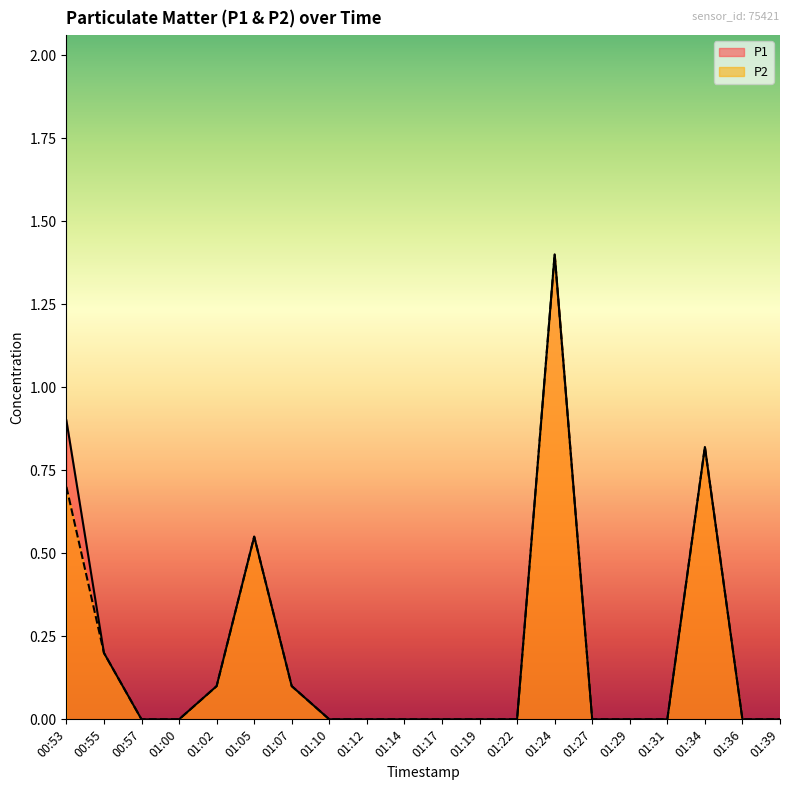

What is the label of the 15th point from the left?

01:27